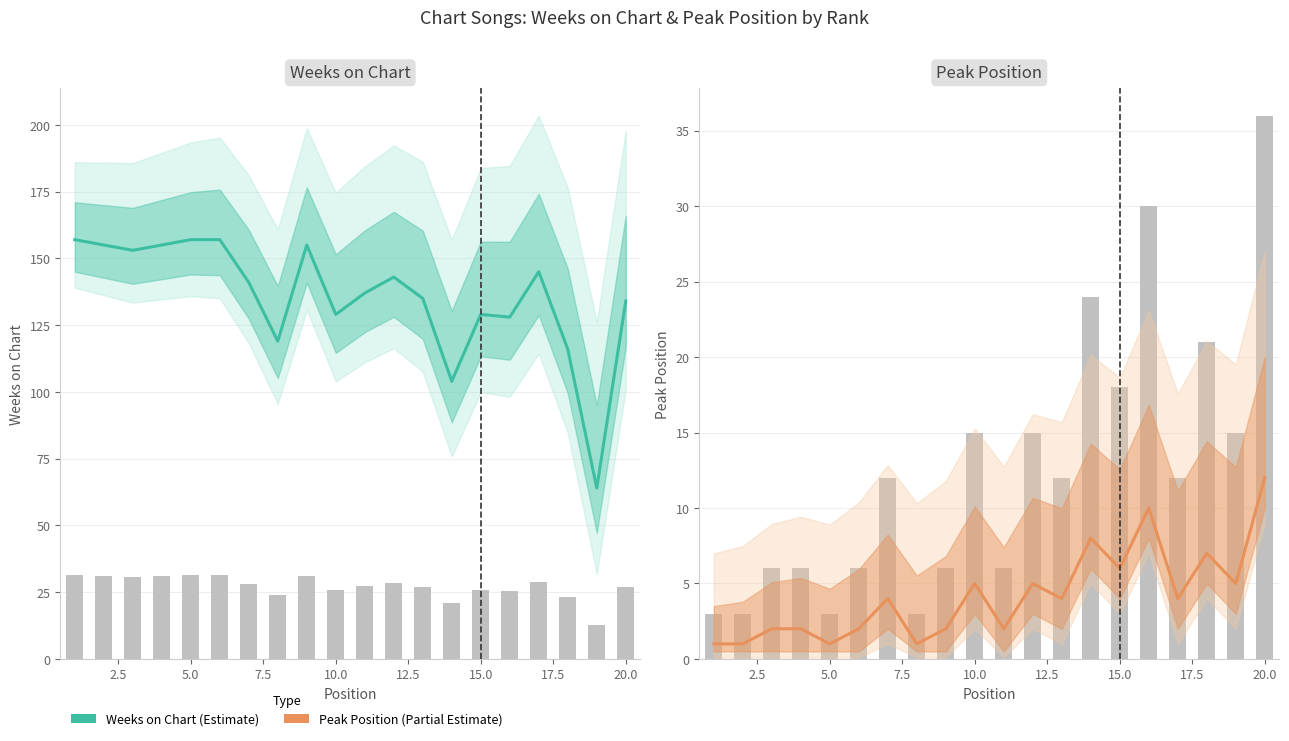

What are all the series names shown in the legend?

Weeks on Chart, Peak Position